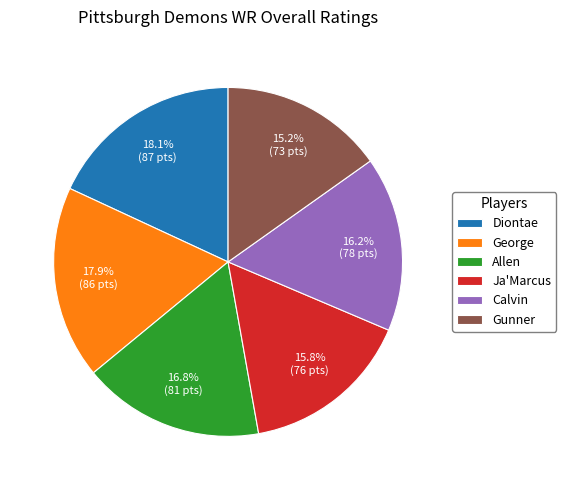

What percentage is the George slice, to the nearest percent?

18%